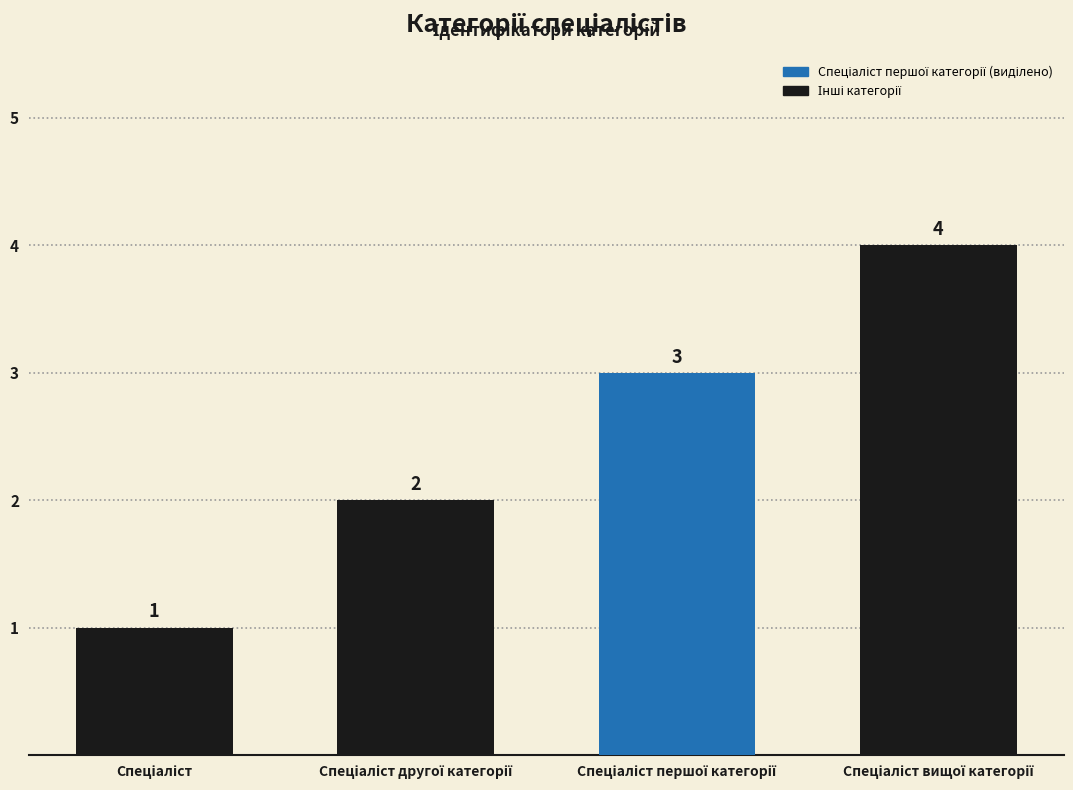

What is the value of the 2nd bar from the left?

2